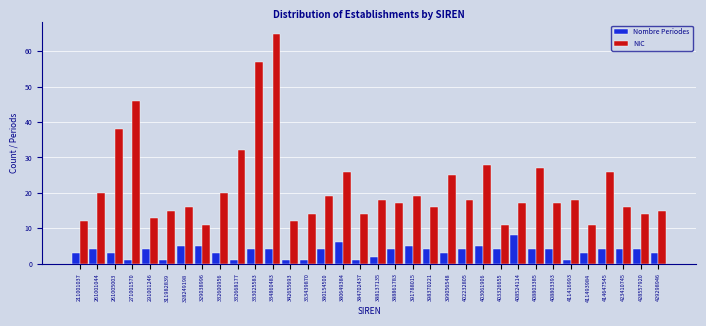

What is the average value of the Nombre Periodes series?

3